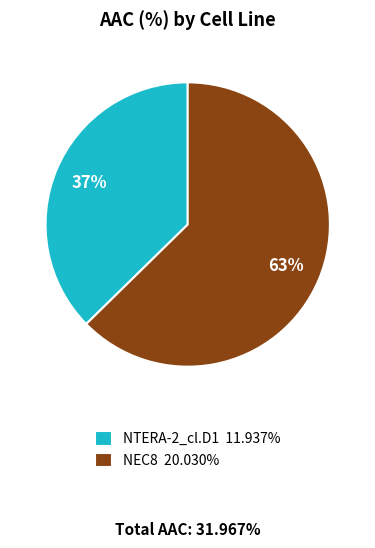

Combined, do NEC8 and NTERA-2_cl.D1 account for over 50%?

Yes